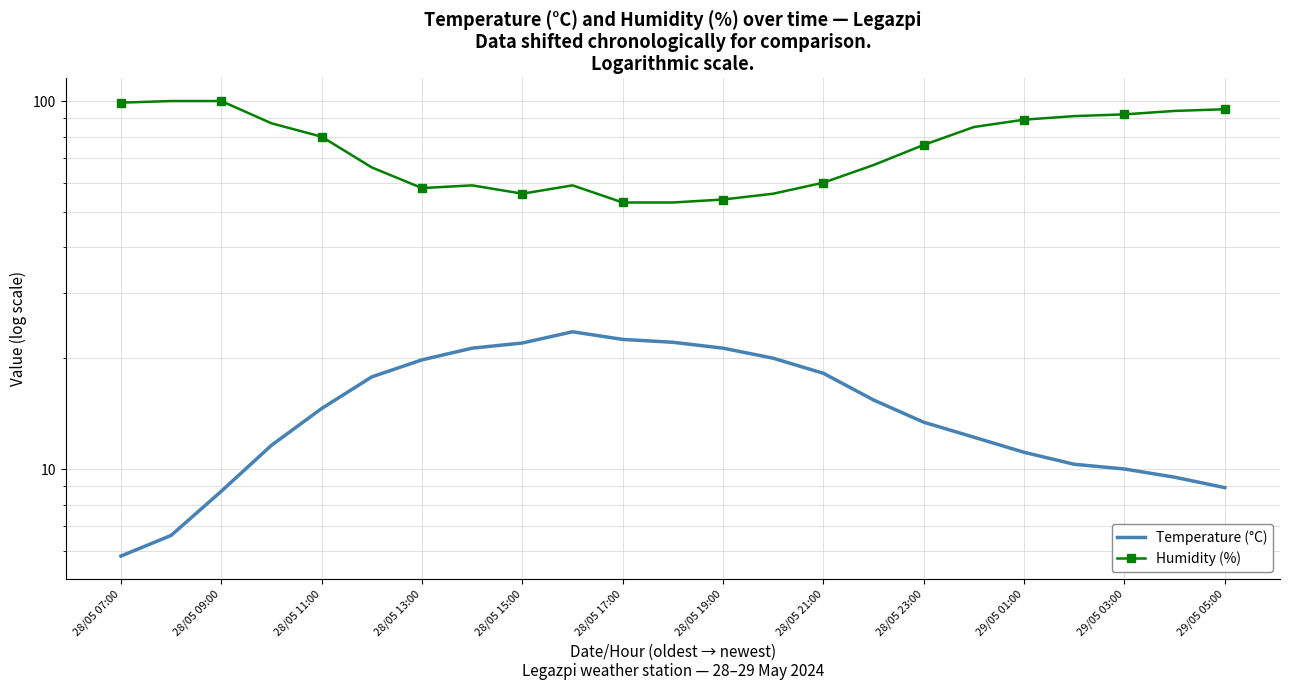

Where is Humidity (%) nearest to the value 76?

28/05 23:00